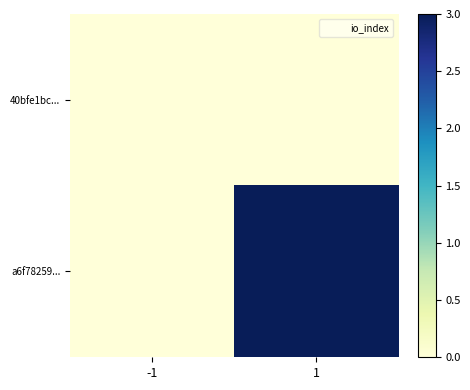

At how many categories does at least one series exceed 1?

1